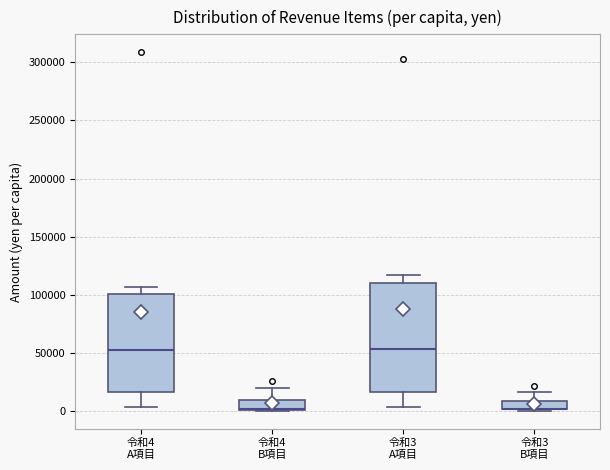

Comparing the boxes themselves (not the whiskers), which one is the tallest?

令和3 A項目